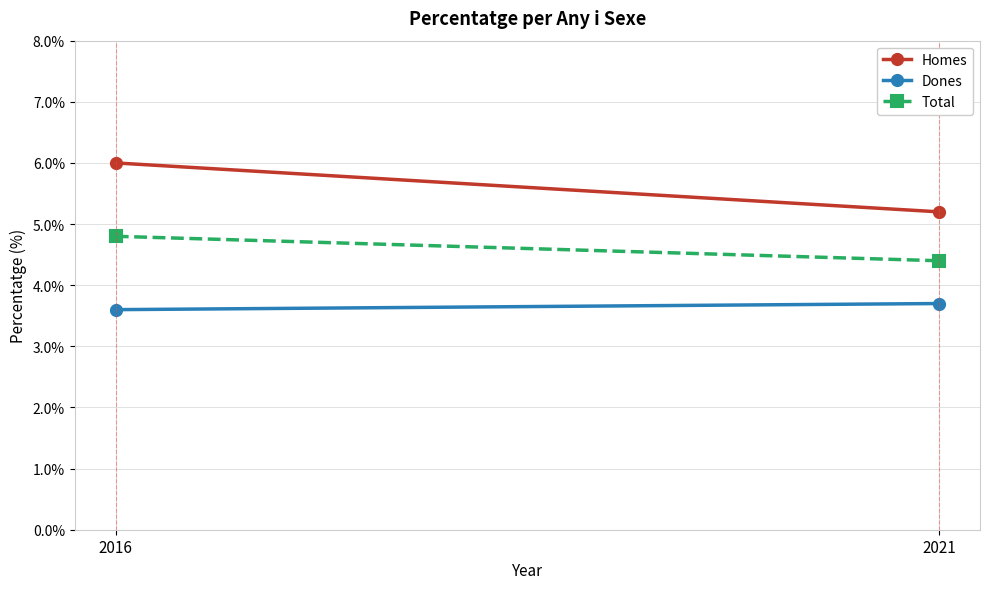

Which series has the widest spread of values?

Homes